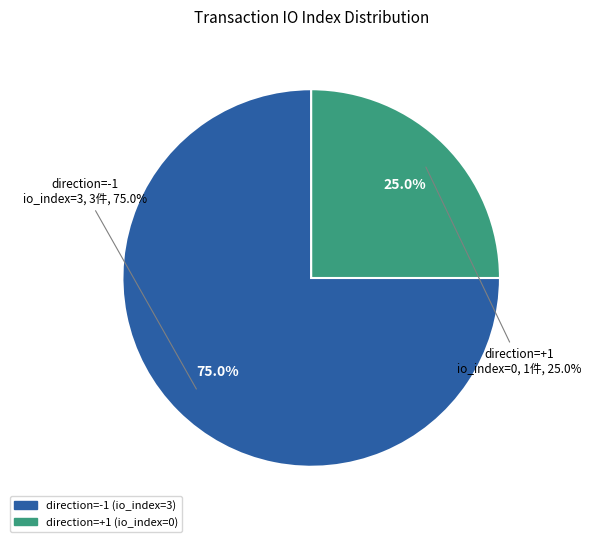

The direction=-1 (io_index=3) slice represents 99% of the pie. True or false?

False